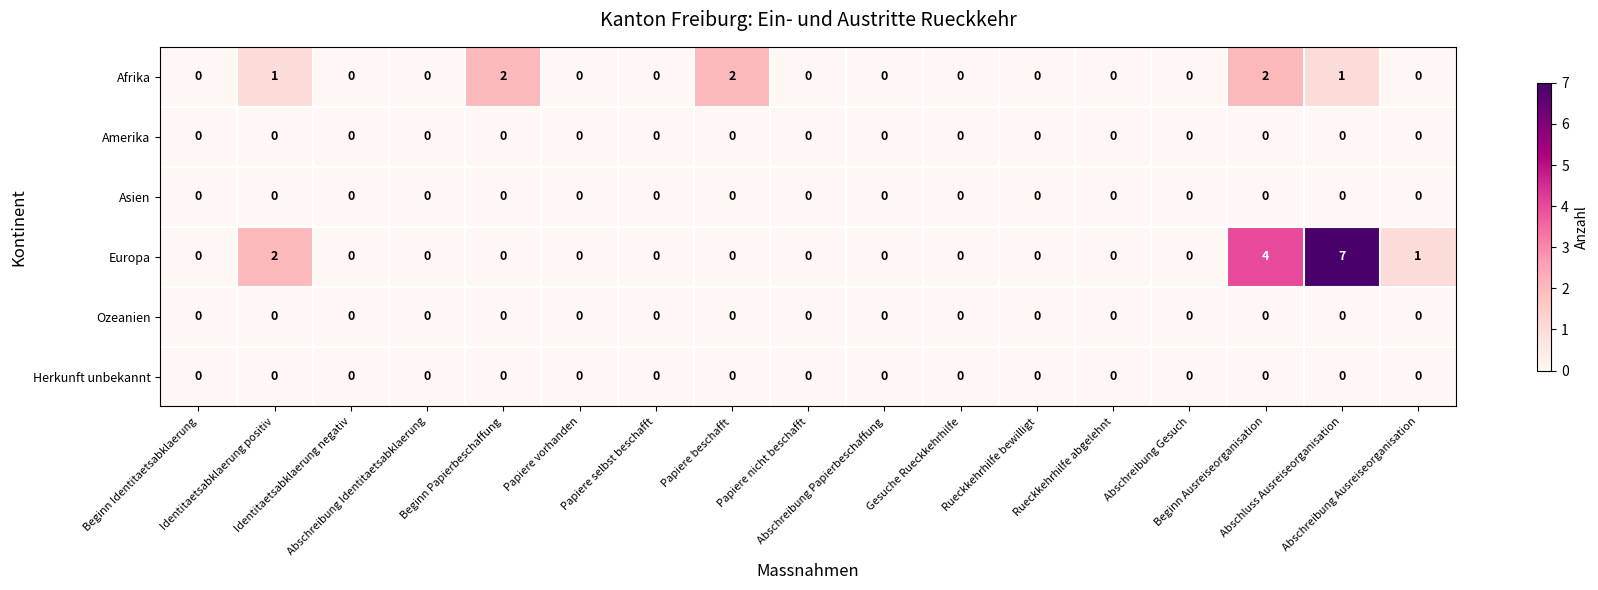

Between Identitaetsabklaerung positiv and Abschreibung Gesuch, which series saw the biggest shift?

Europa